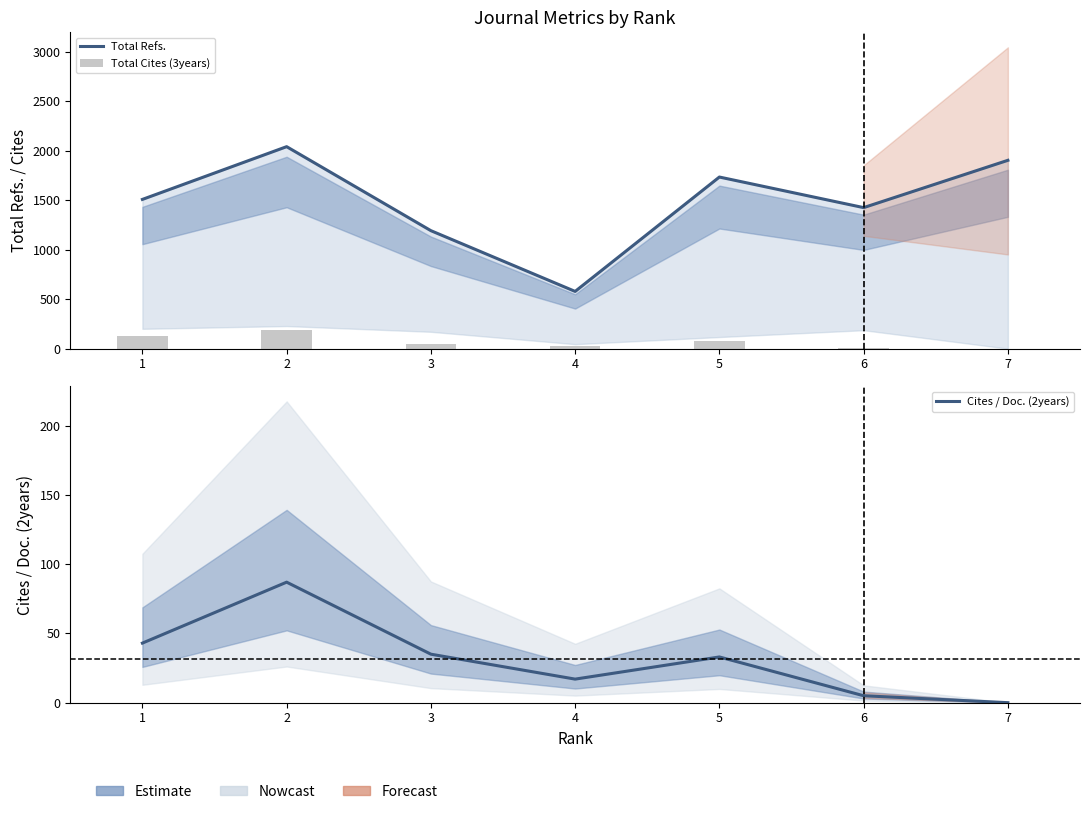

Reading left to right, list all the values displayed in this chart.

Total Refs.: 1508	2041	1192	578	1734	1425	1903
Total Cites (3years): 127	190	49	31	72	10	0
Cites / Doc. (2years): 43	87	35	17	33	5	0